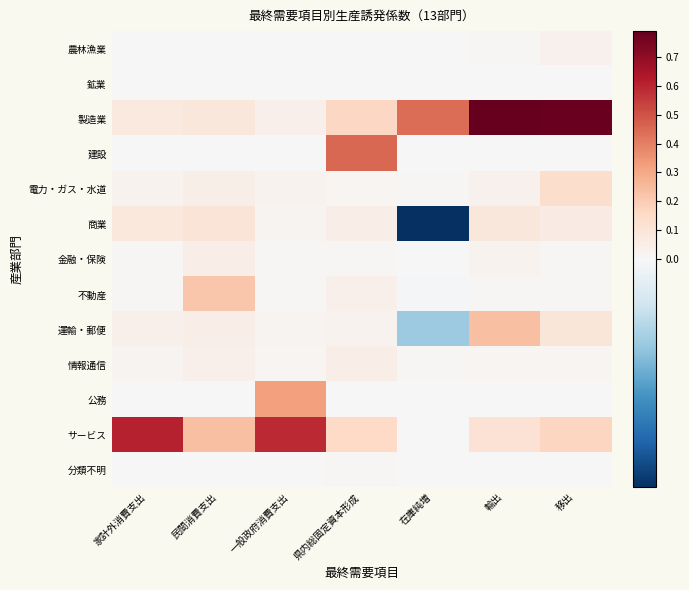

What is the total value across all series at 移出?

1.3